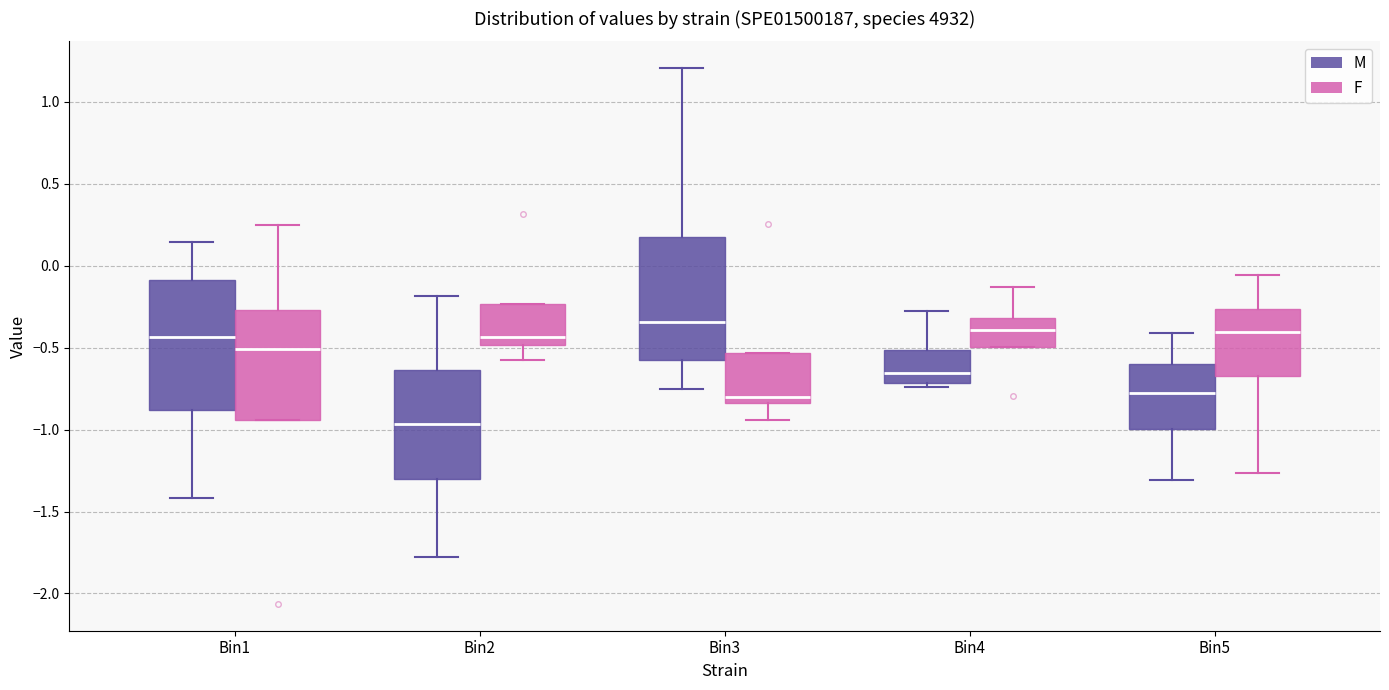

Reading left to right, transcribe this box plot: for each box, give where its median line is, the range the box spans, and where its two whiskers end, as read against the y-axis. The values are not printed on the chart, so give them approximately, as read against the axis.

Bin1 (M): median -0.45, box -0.90 to -0.10, whiskers -1.40 to 0.15
Bin1 (F): median -0.50, box -0.95 to -0.25, whiskers -0.95 to 0.25
Bin2 (M): median -0.95, box -1.30 to -0.65, whiskers -1.80 to -0.20
Bin2 (F): median -0.45, box -0.50 to -0.25, whiskers -0.55 to -0.25
Bin3 (M): median -0.35, box -0.60 to 0.20, whiskers -0.75 to 1.20
Bin3 (F): median -0.80, box -0.85 to -0.55, whiskers -0.95 to -0.55
Bin4 (M): median -0.65, box -0.70 to -0.50, whiskers -0.75 to -0.30
Bin4 (F): median -0.40, box -0.50 to -0.30, whiskers -0.50 to -0.15
Bin5 (M): median -0.80, box -1.00 to -0.60, whiskers -1.30 to -0.40
Bin5 (F): median -0.40, box -0.65 to -0.25, whiskers -1.25 to -0.05